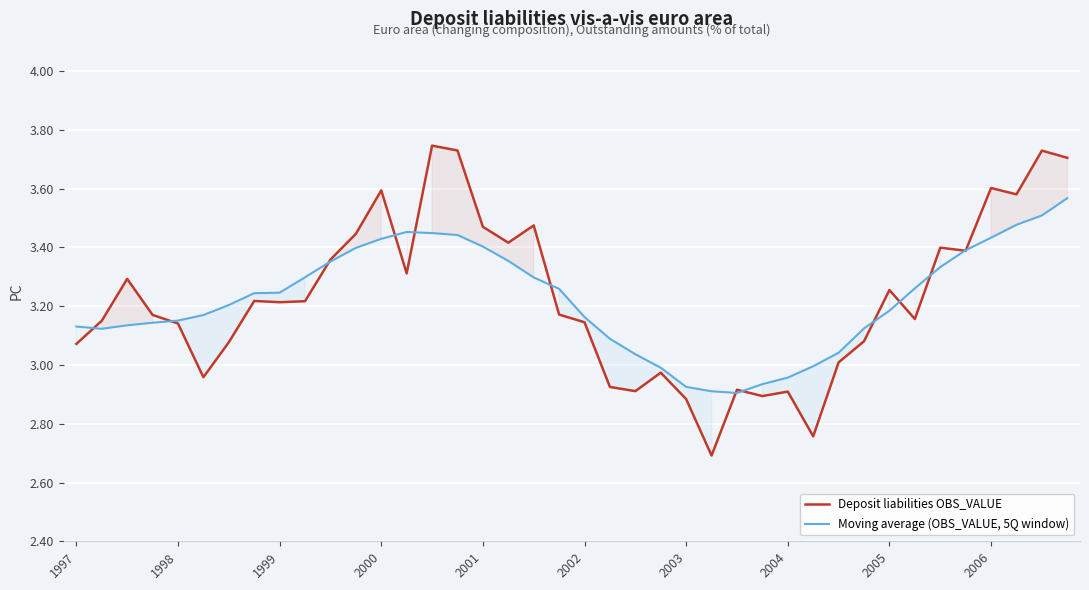

What is the total value across all series at 1998?

6.3